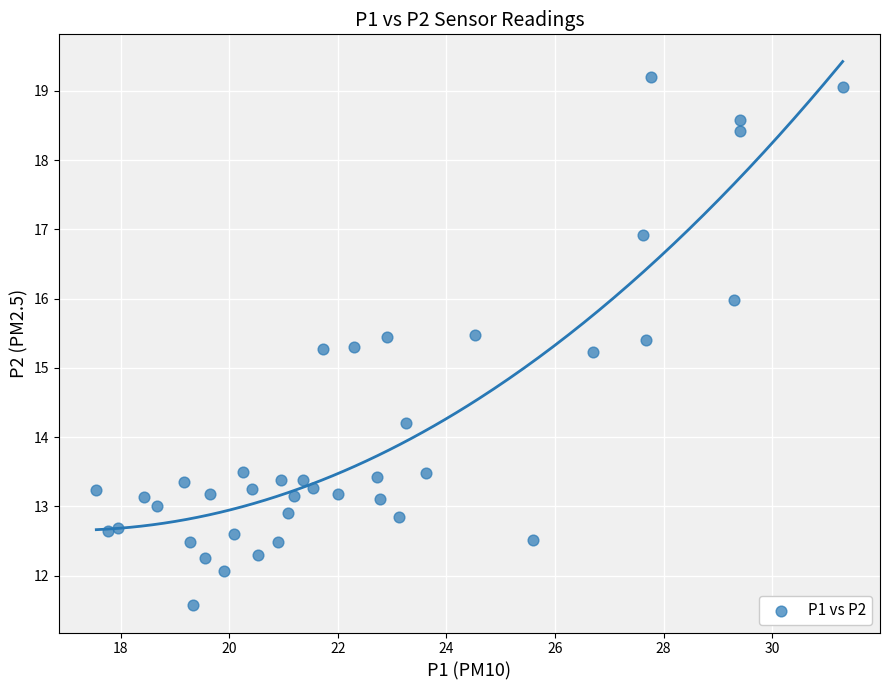

What is the range of Y values (max minus min)?

7.6